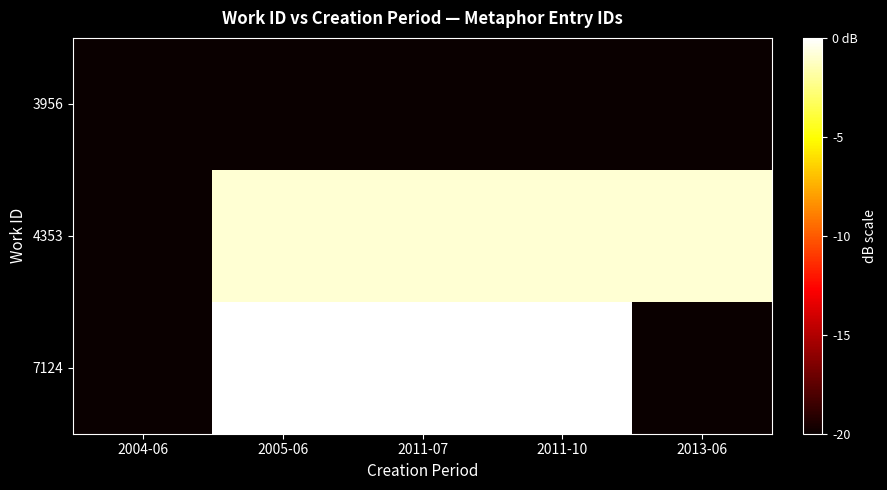

List the series in order of their overall mean, lowest first.

3956, 7124, 4353